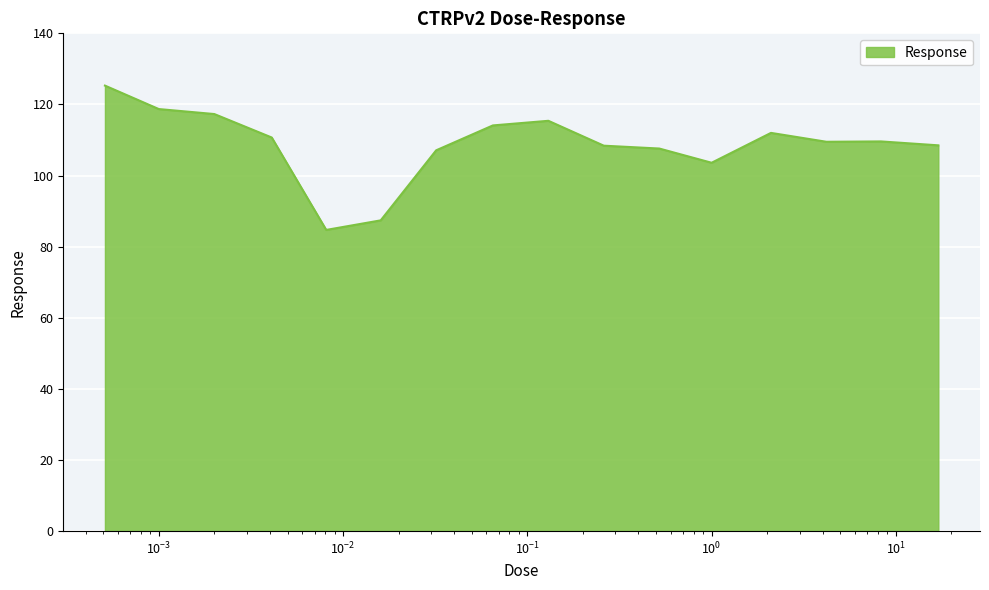

What is the difference between the maximum and minimum values?

40.6